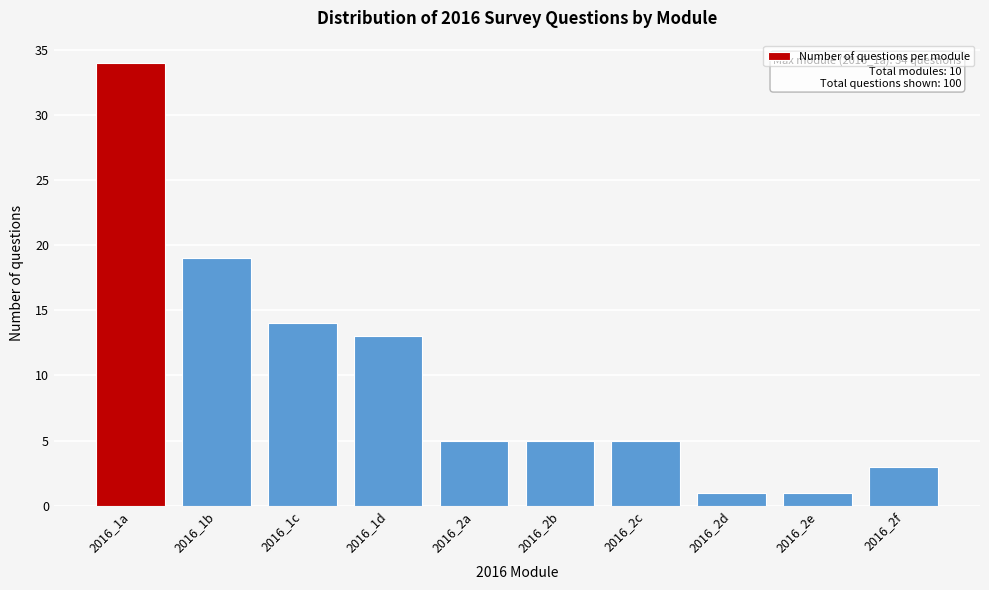

Reading left to right, list all the values displayed in this chart.

34	19	14	13	5	5	5	1	1	3